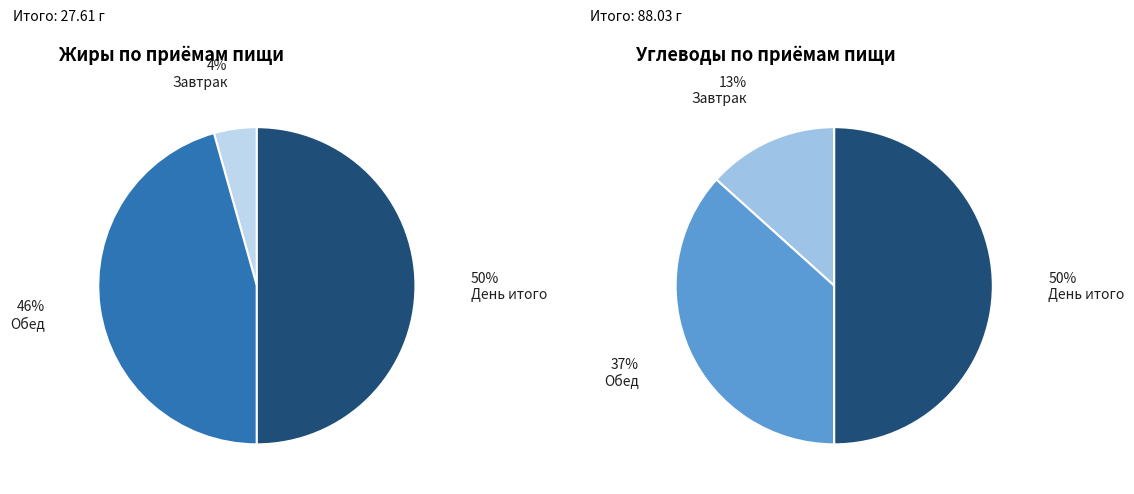

Is it true that итого за день is 64% of the pie?

False